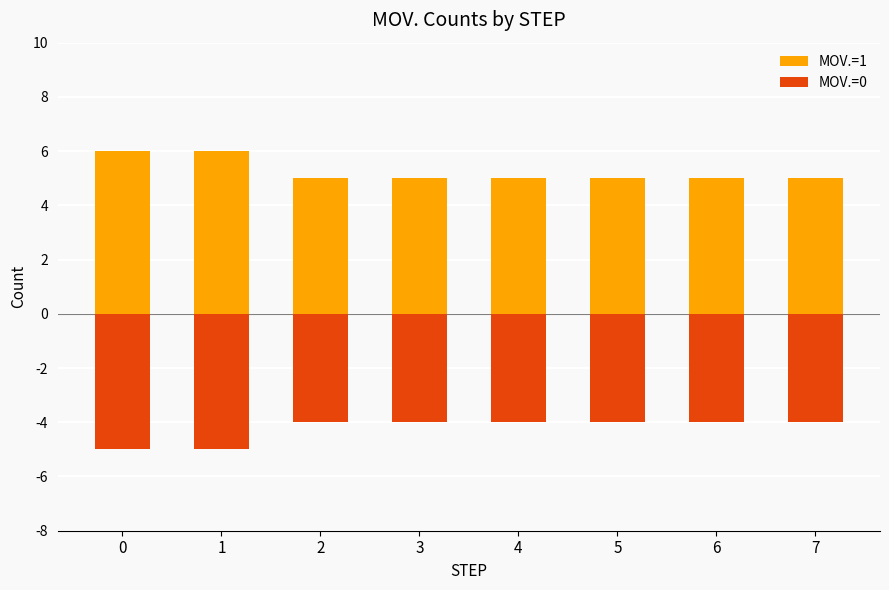

Which category has the highest value in the MOV.=0 series?

2